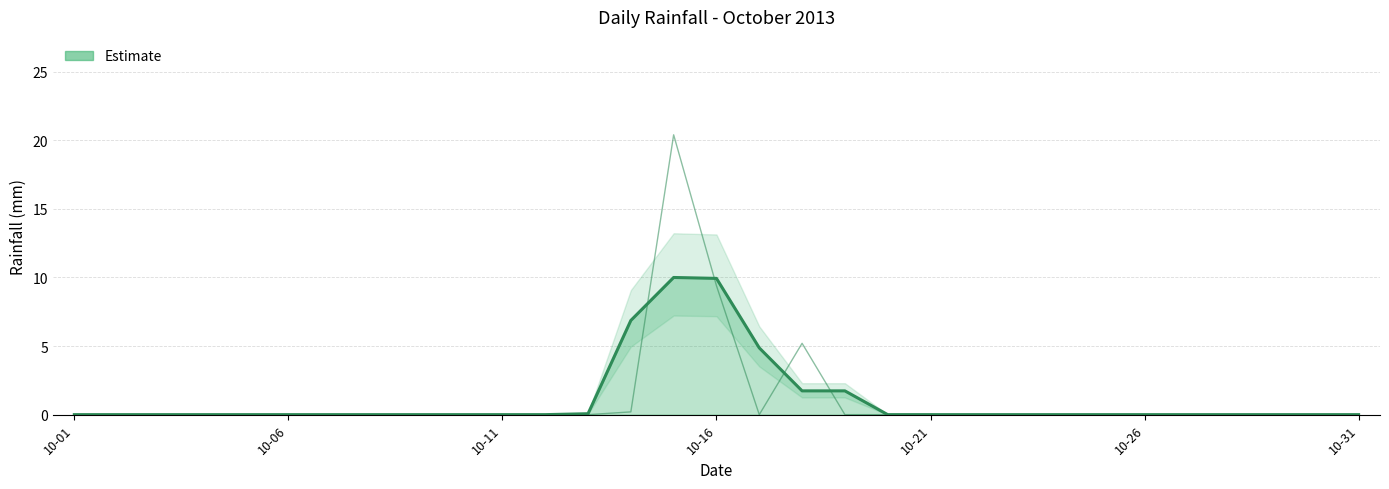

How many positive values are there?

4